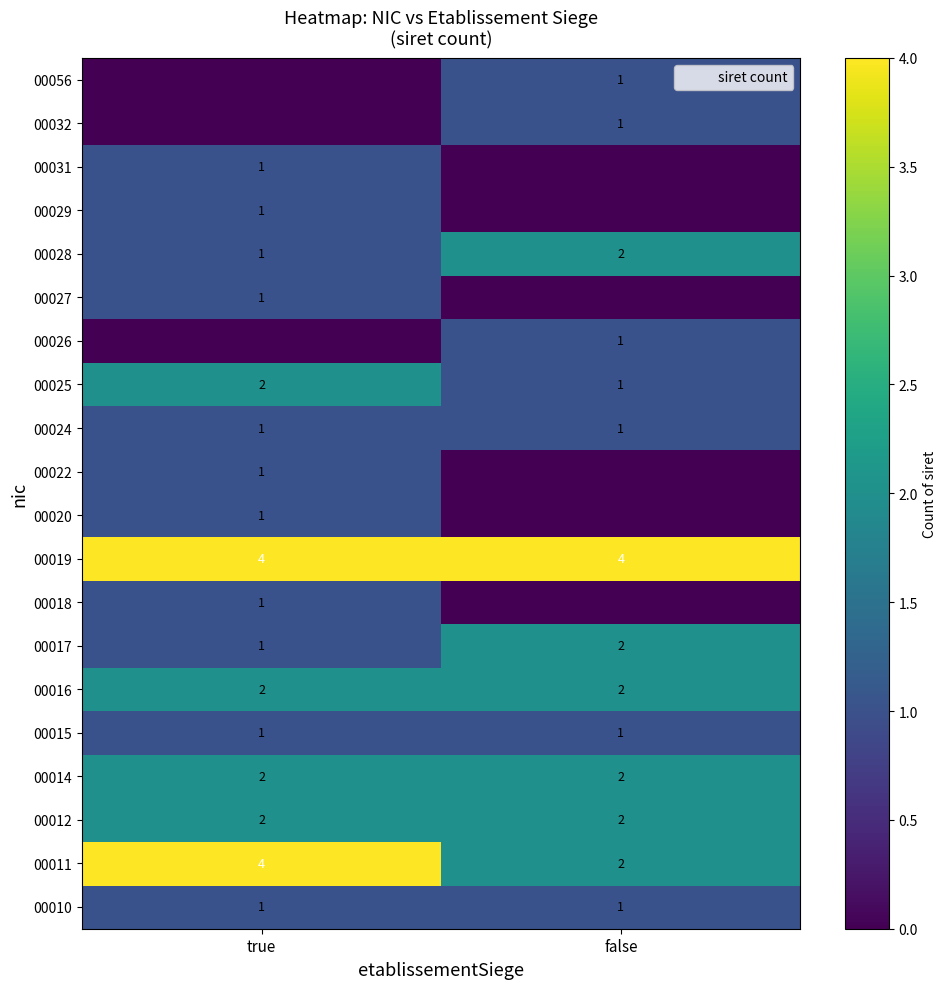

What is the difference between the 00020 values at true and false?

1